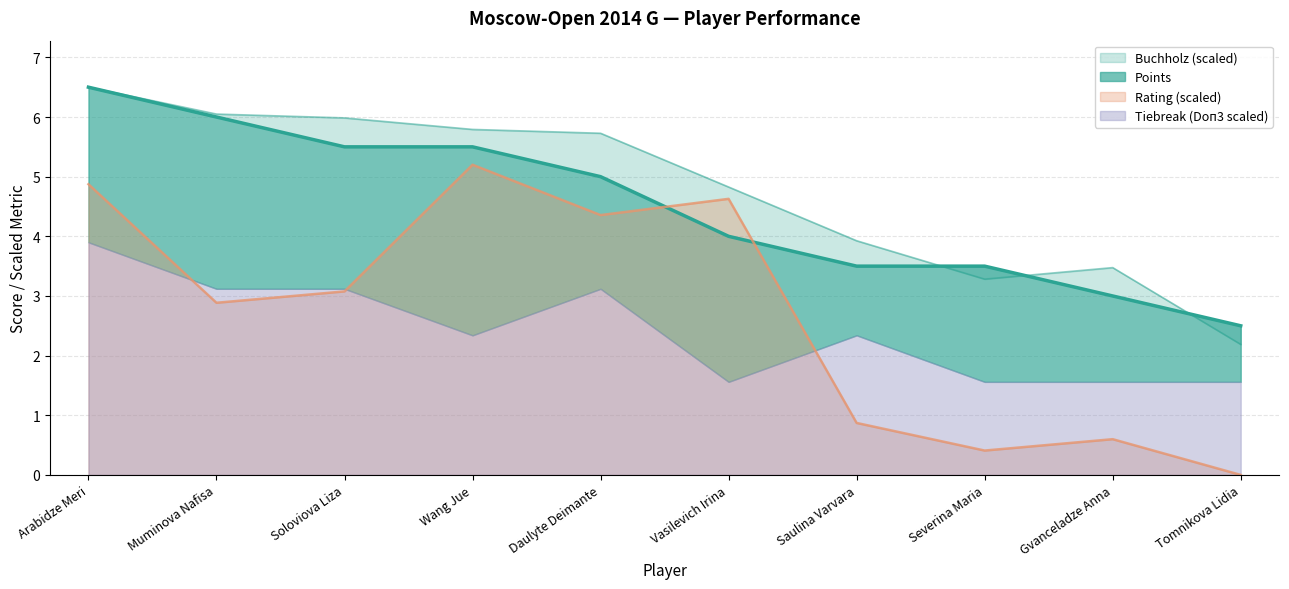

What is the maximum value shown in the chart?

6.5